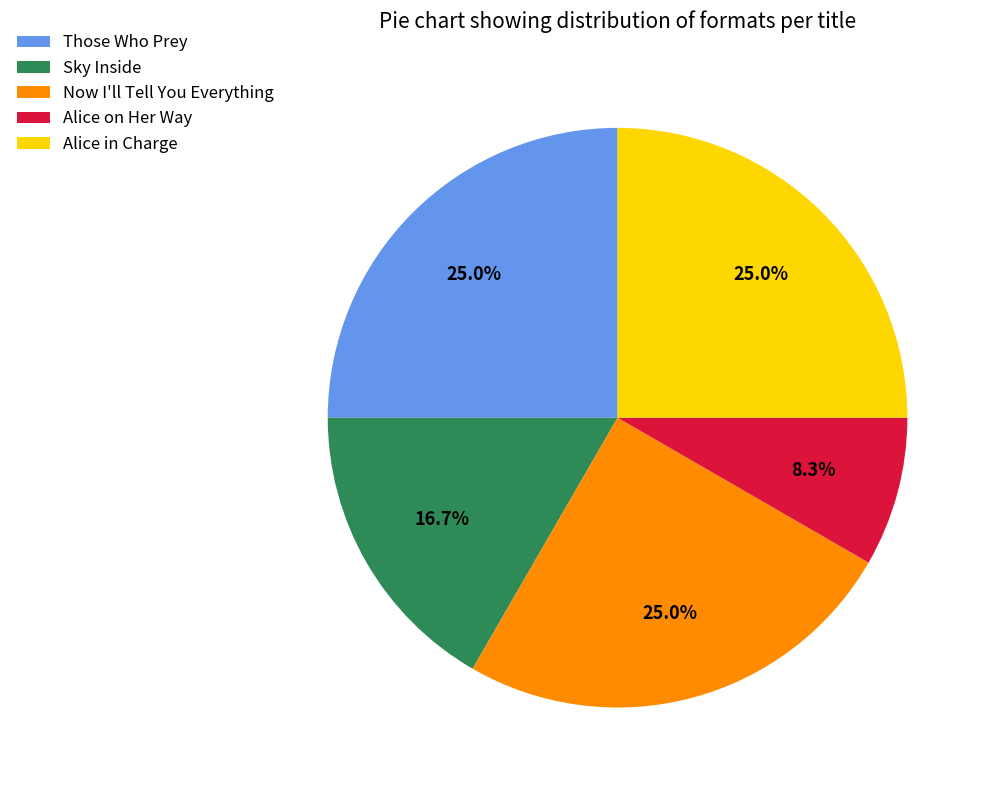

What is the smallest slice in the pie chart?

Alice on Her Way